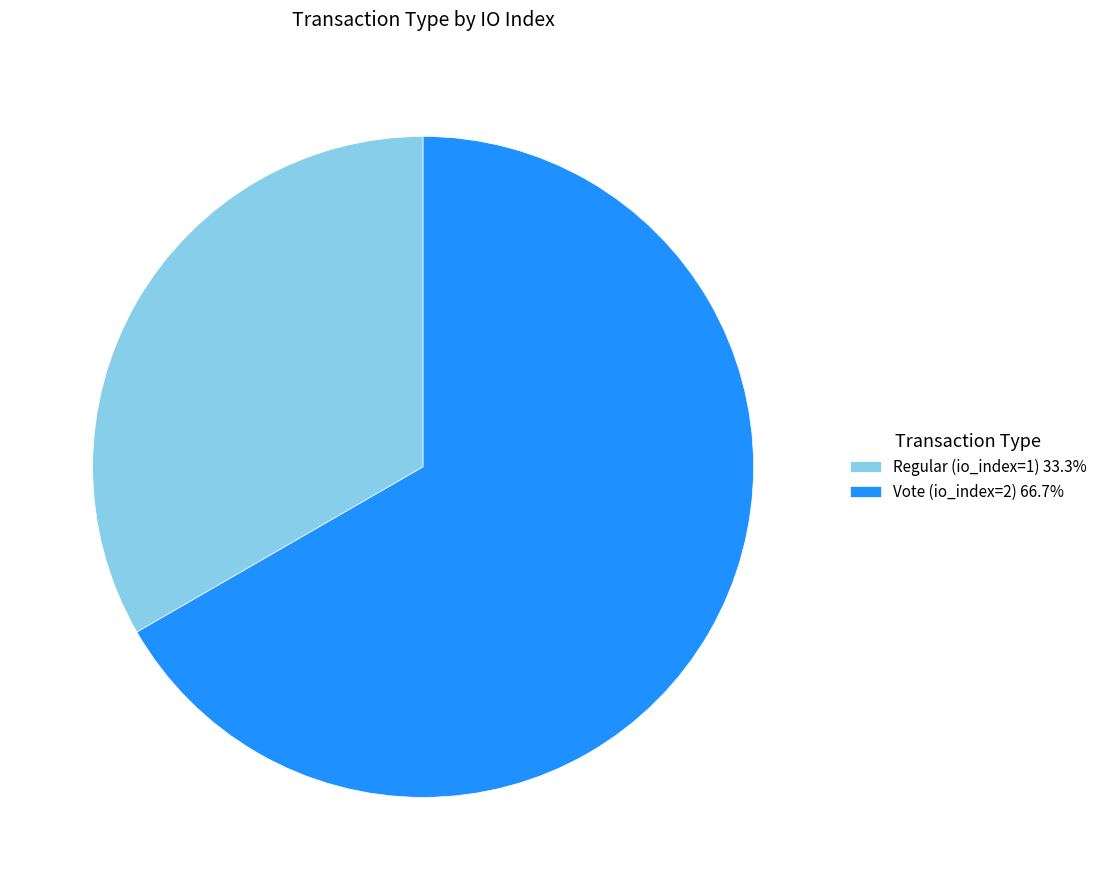

Between Regular (io_index=1) and Vote (io_index=2), which is larger?

Vote (io_index=2)